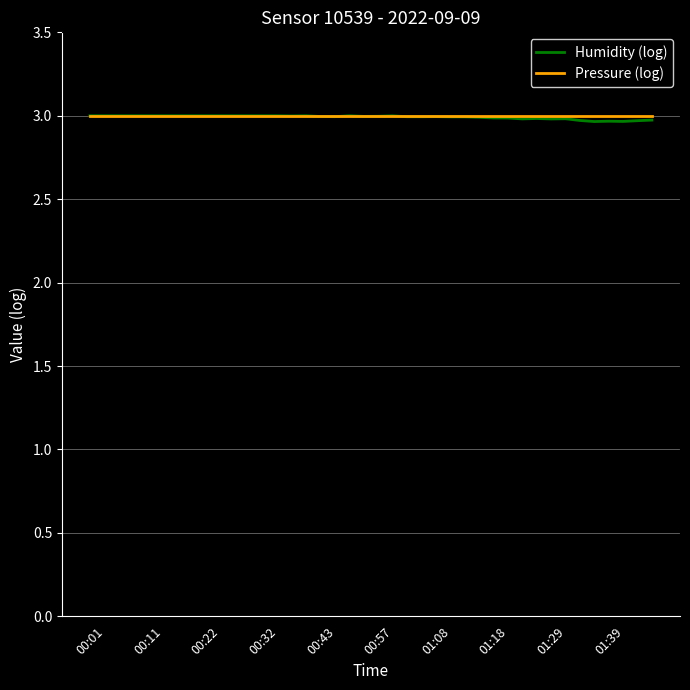

What is the minimum value shown in the chart?

3.0